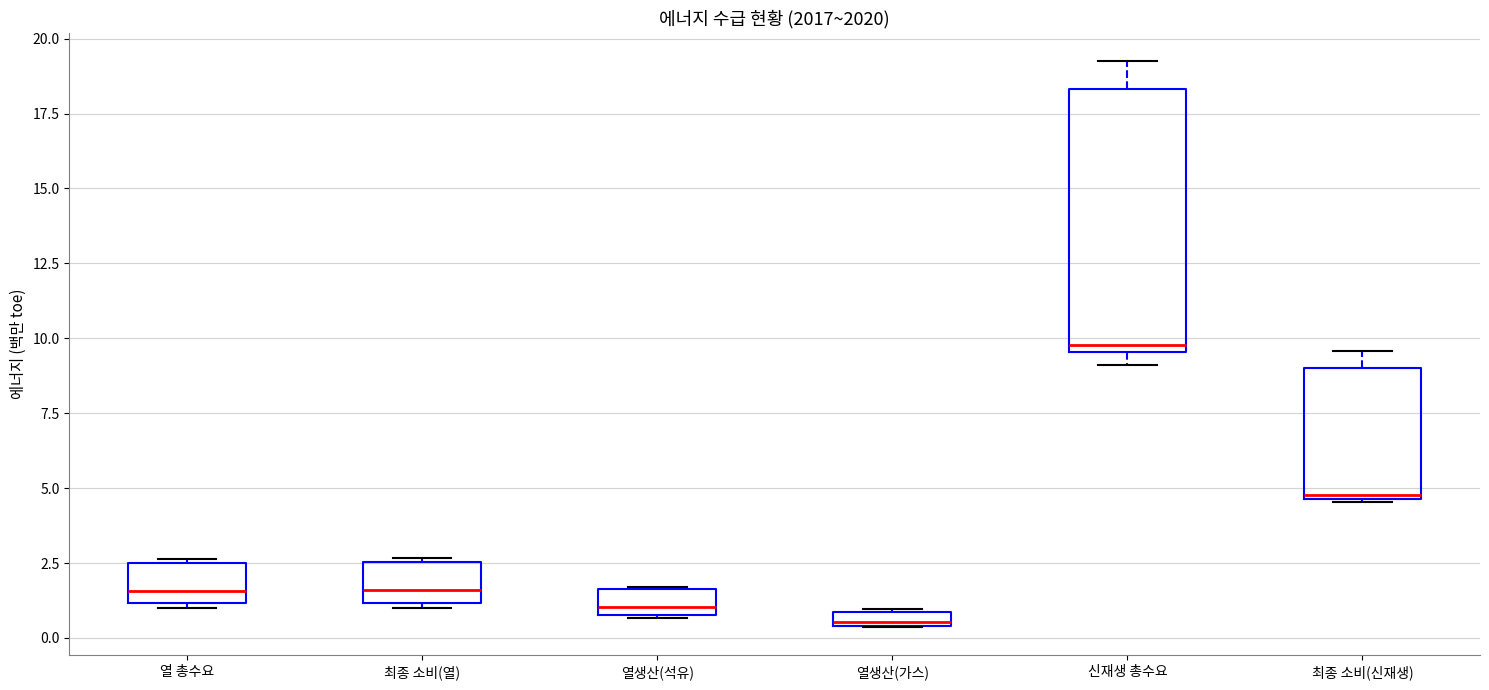

Where is the upper edge of the box for 최종 소비(열) on the y-axis? The values are not printed on the chart, so give them approximately, as read against the axis.

2.5